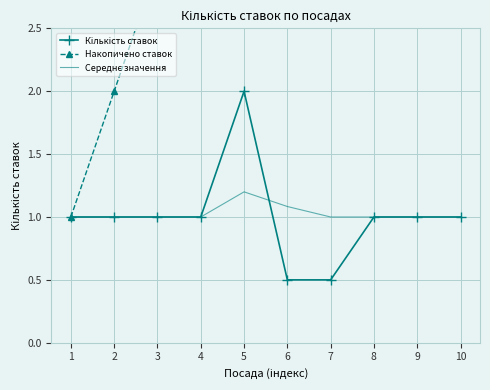

True or false: Накопичено ставок and Кількість ставок intersect in this chart.

False